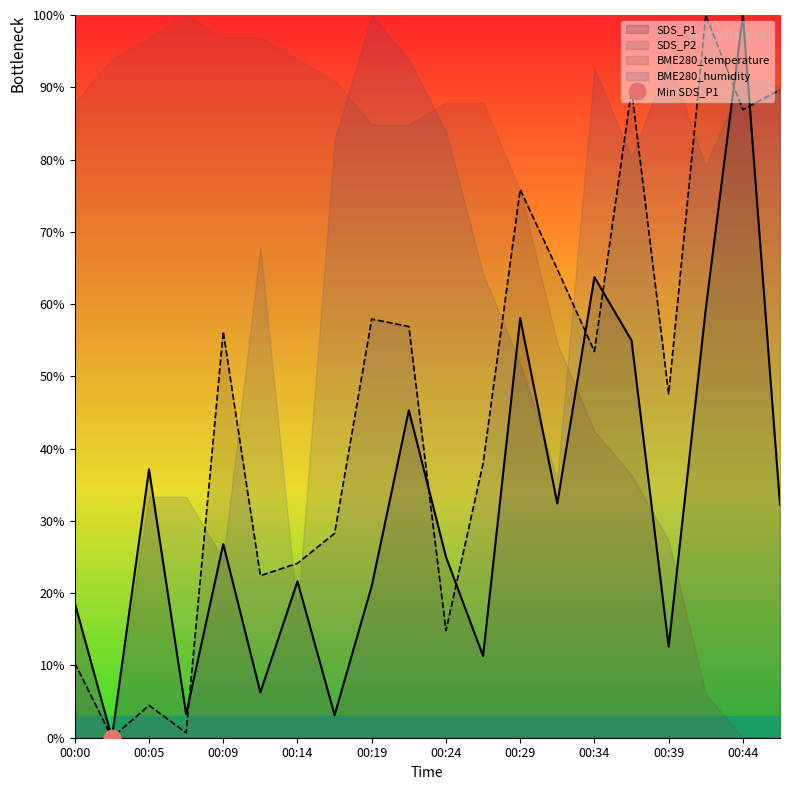

What is the value of the SDS_P1 point at the 4th from the left?

3.3